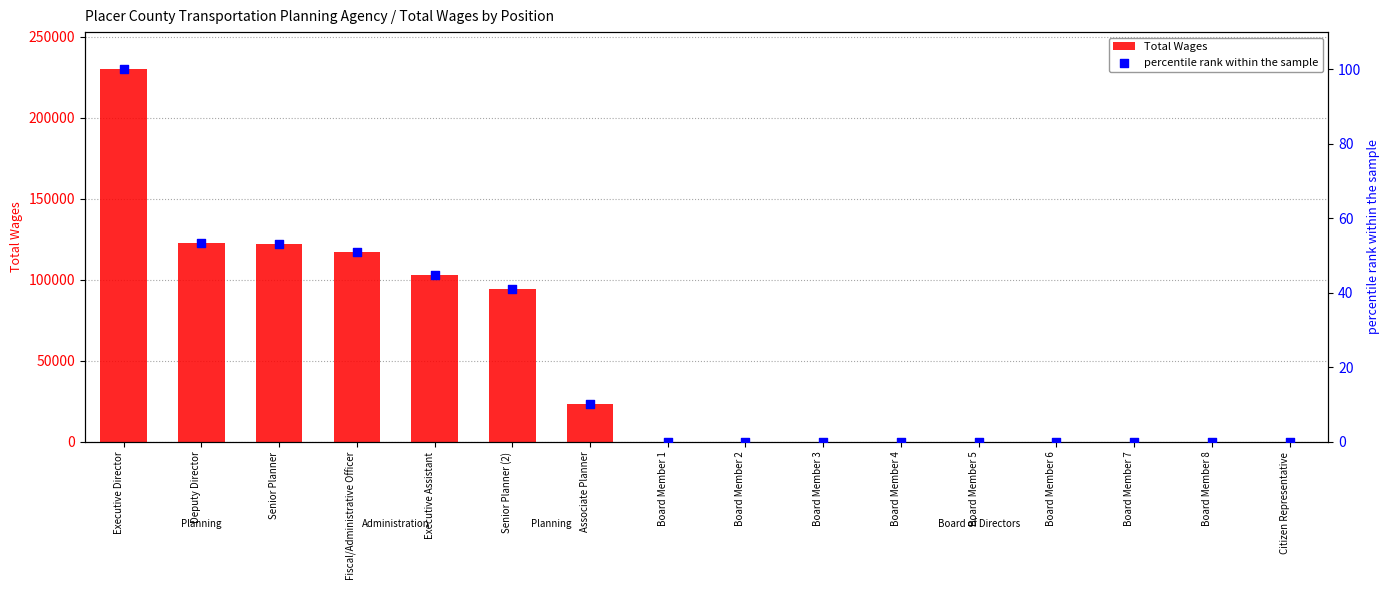

At how many categories does at least one series exceed 170256?

1